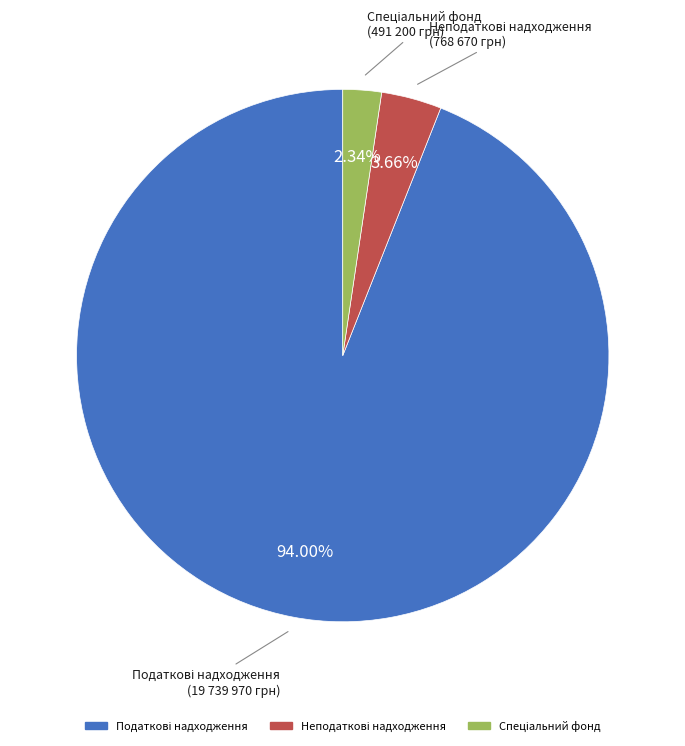

Does any single category account for the majority?

Yes